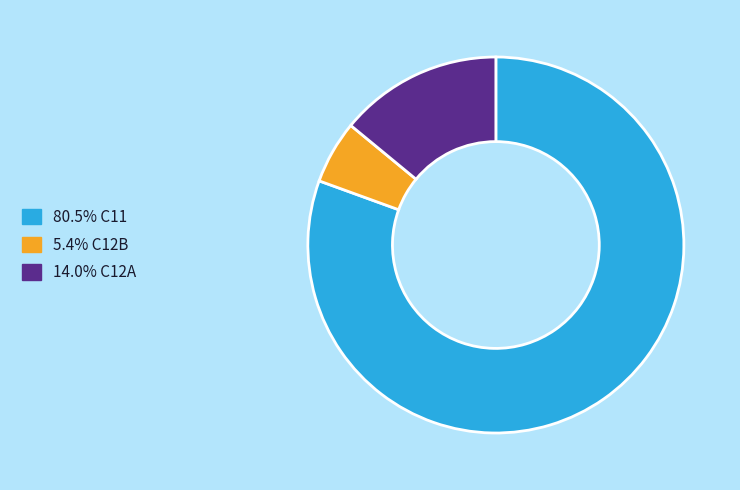

Is there any slice that represents more than half of the pie?

Yes